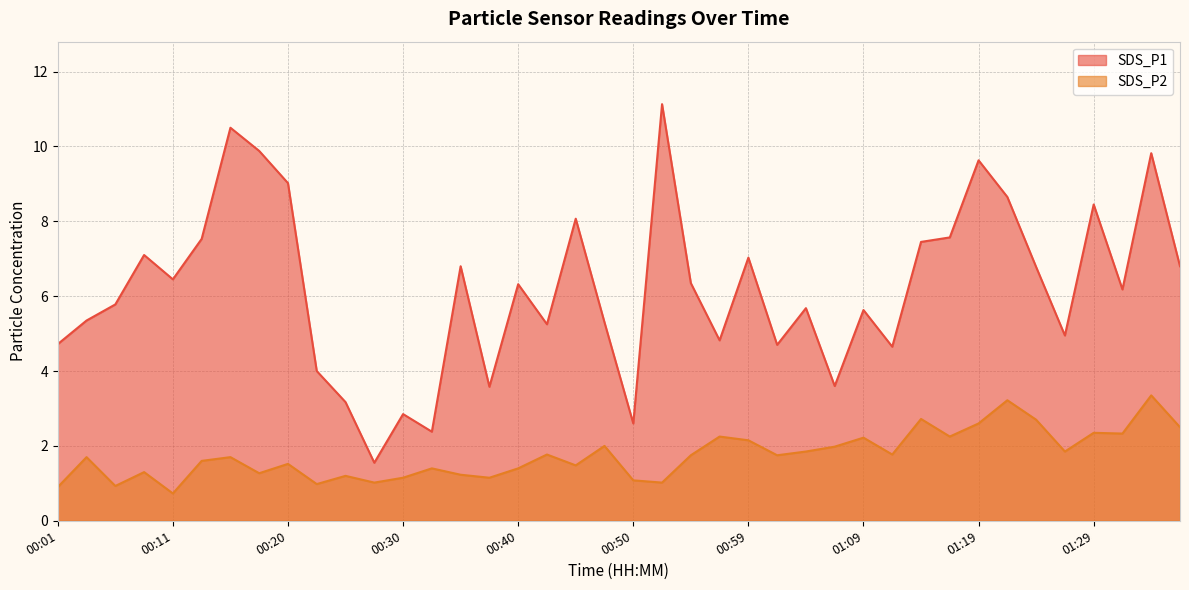

Does the chart have visible grid lines?

Yes